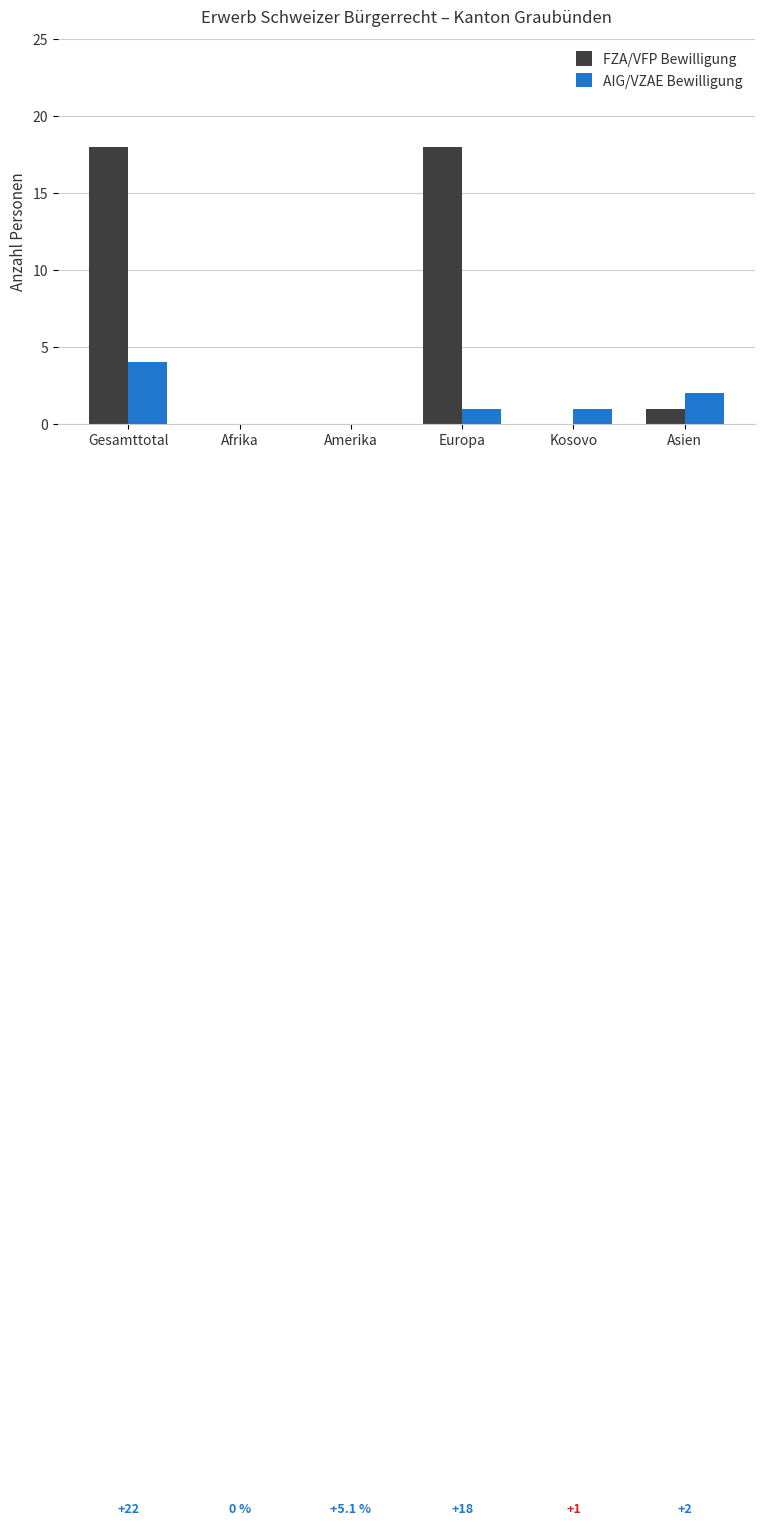

How many groups of bars are there?

6